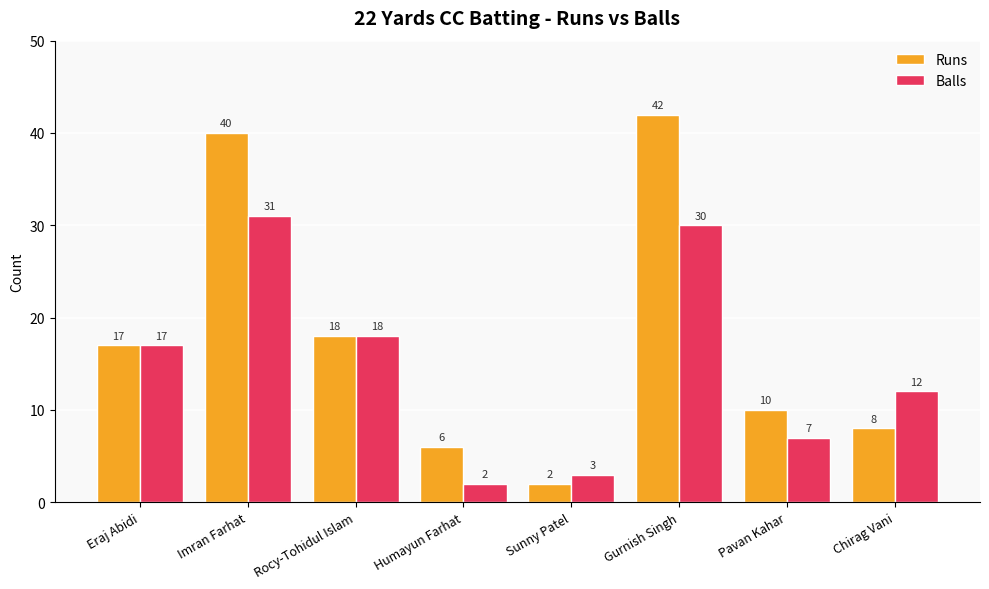

What is the sum of the Runs values at Gurnish Singh and Rocy-Tohidul Islam?

60